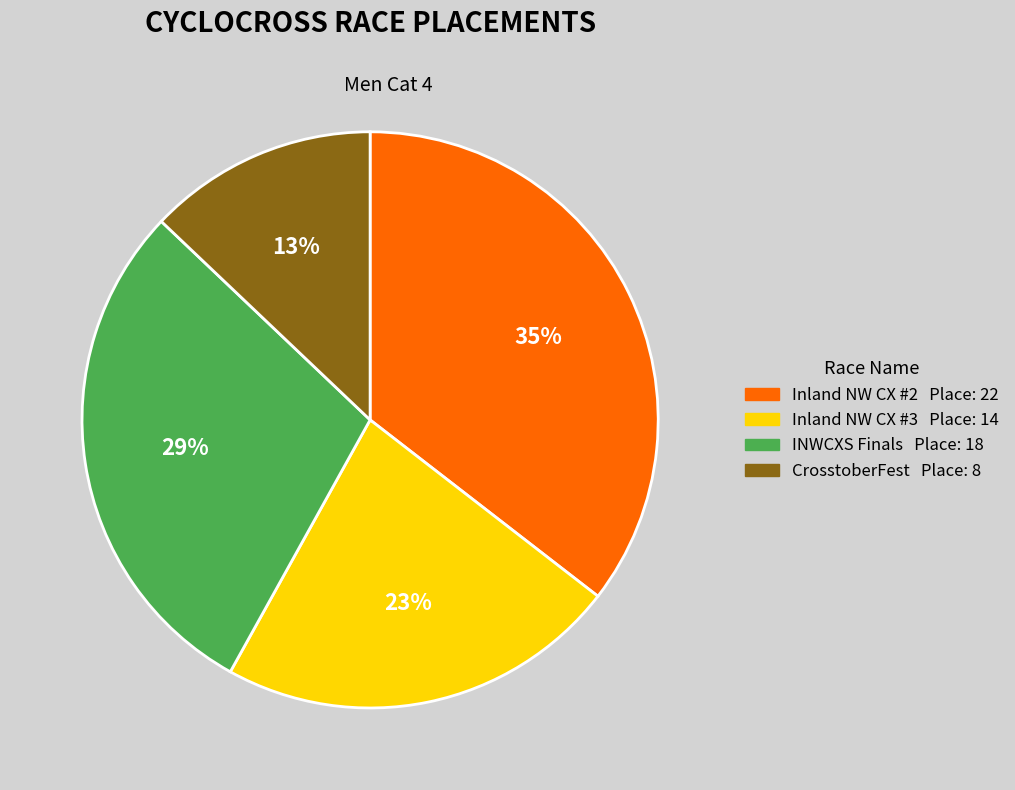

To the nearest percent, what is the average slice percentage?

25%